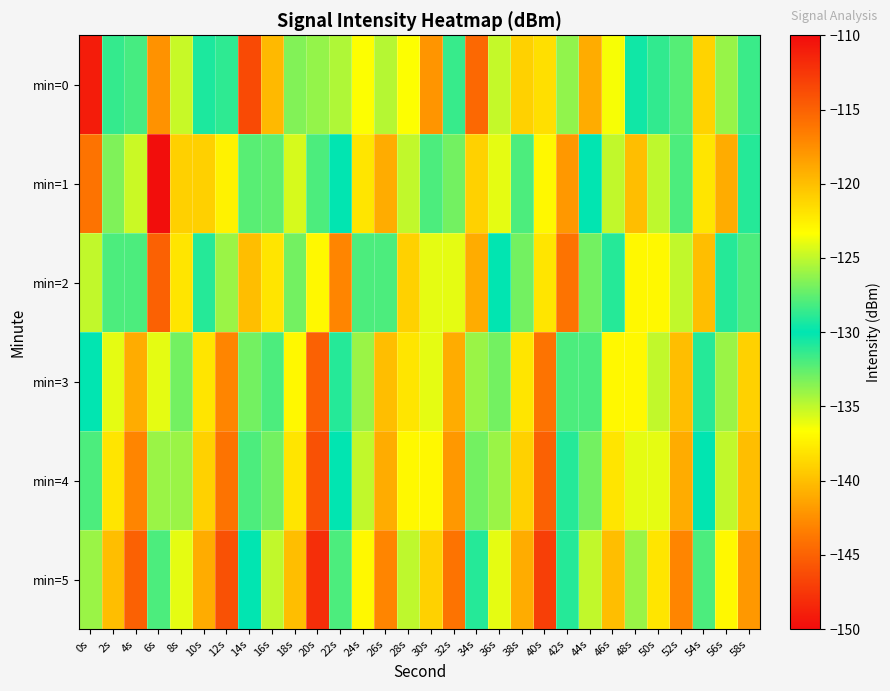

Rank the series at 56s from highest to lowest value.

min=1, min=5, min=4, min=3, min=0, min=2